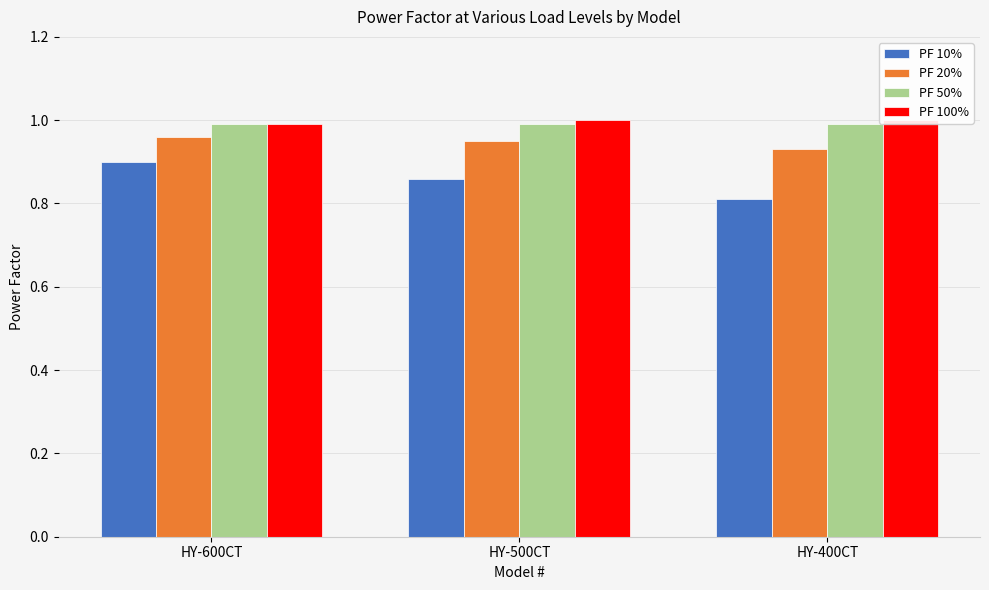

Reading right to left, list all the values displayed in this chart.

PF 10%: HY-400CT=0.8	HY-500CT=0.9	HY-600CT=0.9
PF 20%: HY-400CT=0.9	HY-500CT=0.9	HY-600CT=1.0
PF 50%: HY-400CT=1.0	HY-500CT=1.0	HY-600CT=1.0
PF 100%: HY-400CT=1.0	HY-500CT=1.0	HY-600CT=1.0